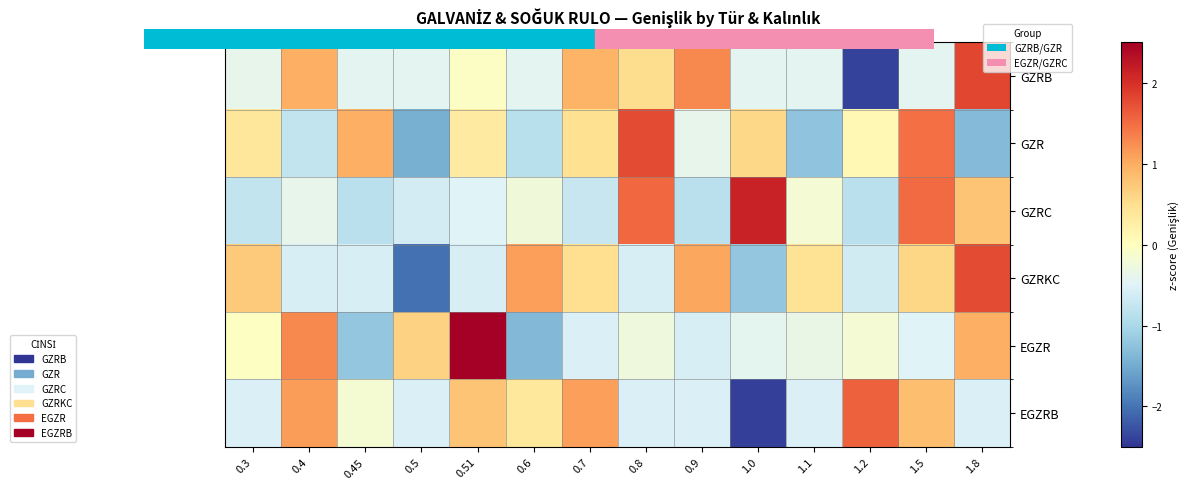

Reading left to right, list all the values displayed in this chart.

GZRB: 0.3=-0.4	0.4=1.0	0.45=-0.4	0.5=-0.4	0.51=-0.1	0.6=-0.4	0.7=0.9	0.8=0.5	0.9=1.3	1.0=-0.4	1.1=-0.4	1.2=-2.4	1.5=-0.4	1.8=1.8
GZR: 0.3=0.4	0.4=-0.8	0.45=1.0	0.5=-1.5	0.51=0.3	0.6=-0.9	0.7=0.5	0.8=1.8	0.9=-0.4	1.0=0.6	1.1=-1.2	1.2=0.1	1.5=1.5	1.8=-1.3
GZRC: 0.3=-0.8	0.4=-0.4	0.45=-0.9	0.5=-0.6	0.51=-0.5	0.6=-0.3	0.7=-0.7	0.8=1.5	0.9=-0.9	1.0=2.1	1.1=-0.2	1.2=-0.9	1.5=1.5	1.8=0.8
GZRKC: 0.3=0.7	0.4=-0.6	0.45=-0.6	0.5=-2.0	0.51=-0.6	0.6=1.1	0.7=0.5	0.8=-0.6	0.9=1.0	1.0=-1.2	1.1=0.4	1.2=-0.6	1.5=0.6	1.8=1.8
EGZR: 0.3=-0.0	0.4=1.3	0.45=-1.2	0.5=0.6	0.51=2.5	0.6=-1.4	0.7=-0.5	0.8=-0.3	0.9=-0.6	1.0=-0.4	1.1=-0.3	1.2=-0.2	1.5=-0.5	1.8=1.0
EGZRB: 0.3=-0.5	0.4=1.1	0.45=-0.2	0.5=-0.5	0.51=0.8	0.6=0.4	0.7=1.1	0.8=-0.5	0.9=-0.5	1.0=-2.4	1.1=-0.5	1.2=1.6	1.5=0.8	1.8=-0.5